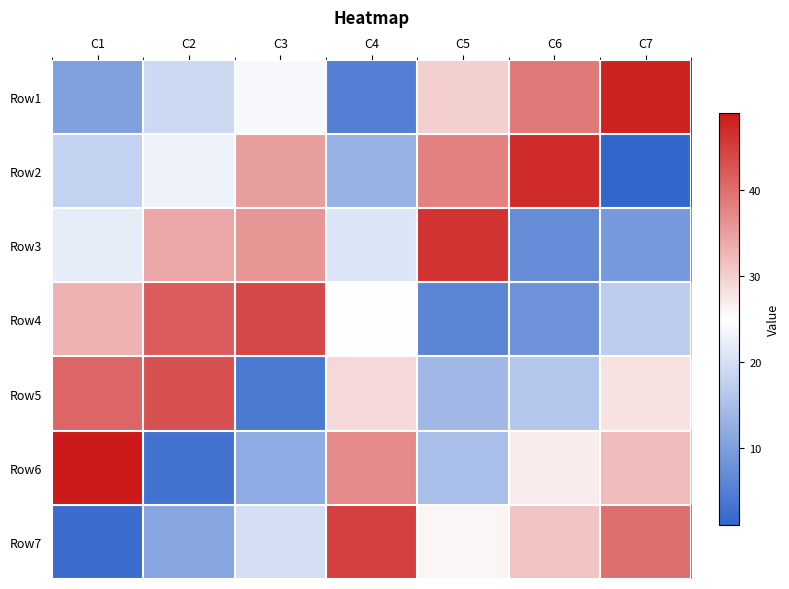

Rank the series by their maximum value, from highest to lowest.

Row6, Row1, Row2, Row3, Row7, Row4, Row5